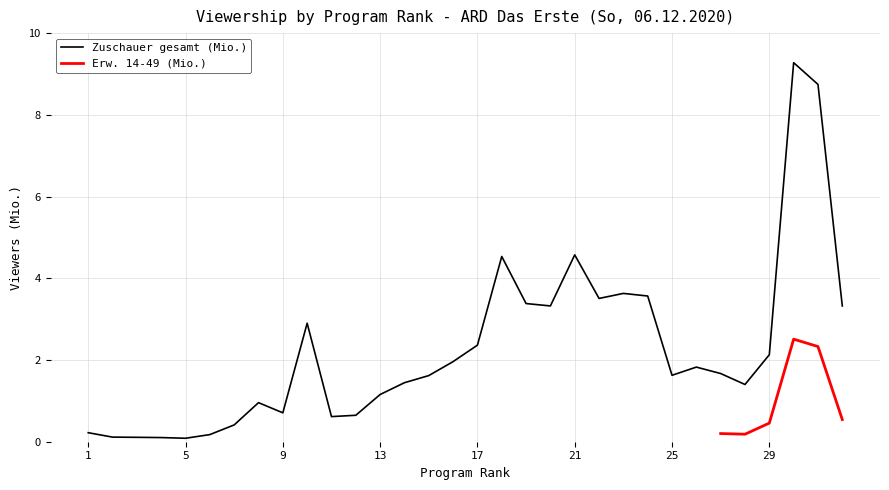

Is this an area chart (filled region under the line)?

No